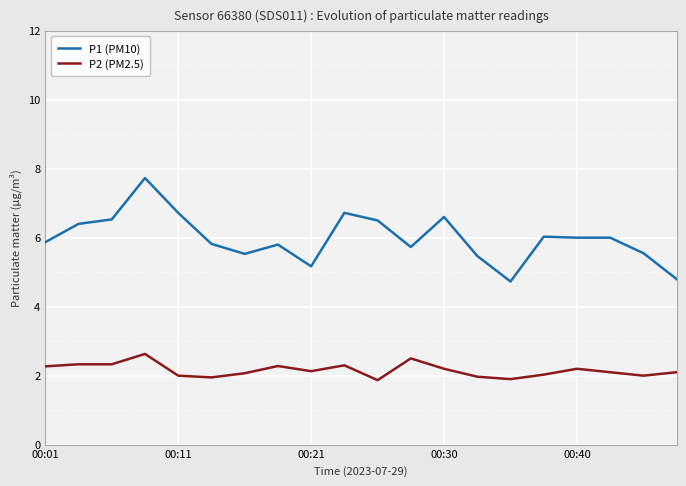

Is it true that P1 (PM10) equals 8.7 at 00:01?

False